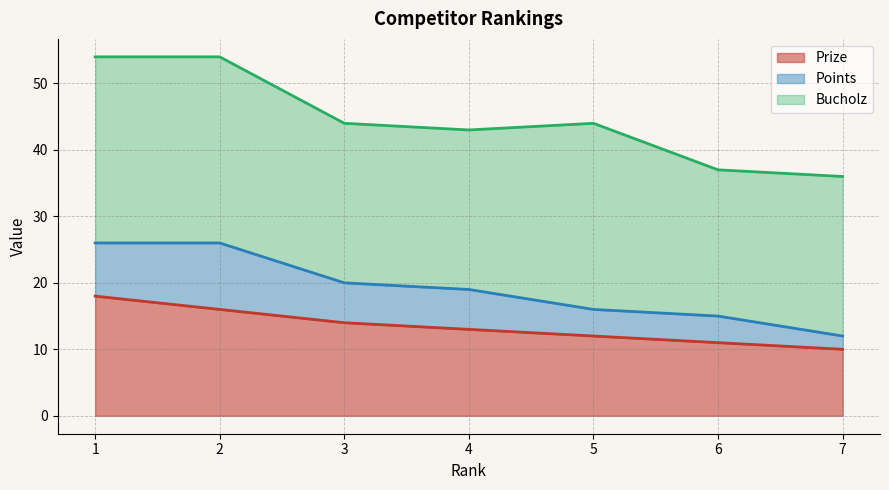

Reading left to right, list all the values displayed in this chart.

Prize: 1=18	2=16	3=14	4=13	5=12	6=11	7=10
Points: 1=8	2=10	3=6	4=6	5=4	6=4	7=2
Bucholz: 1=28	2=28	3=24	4=24	5=28	6=22	7=24